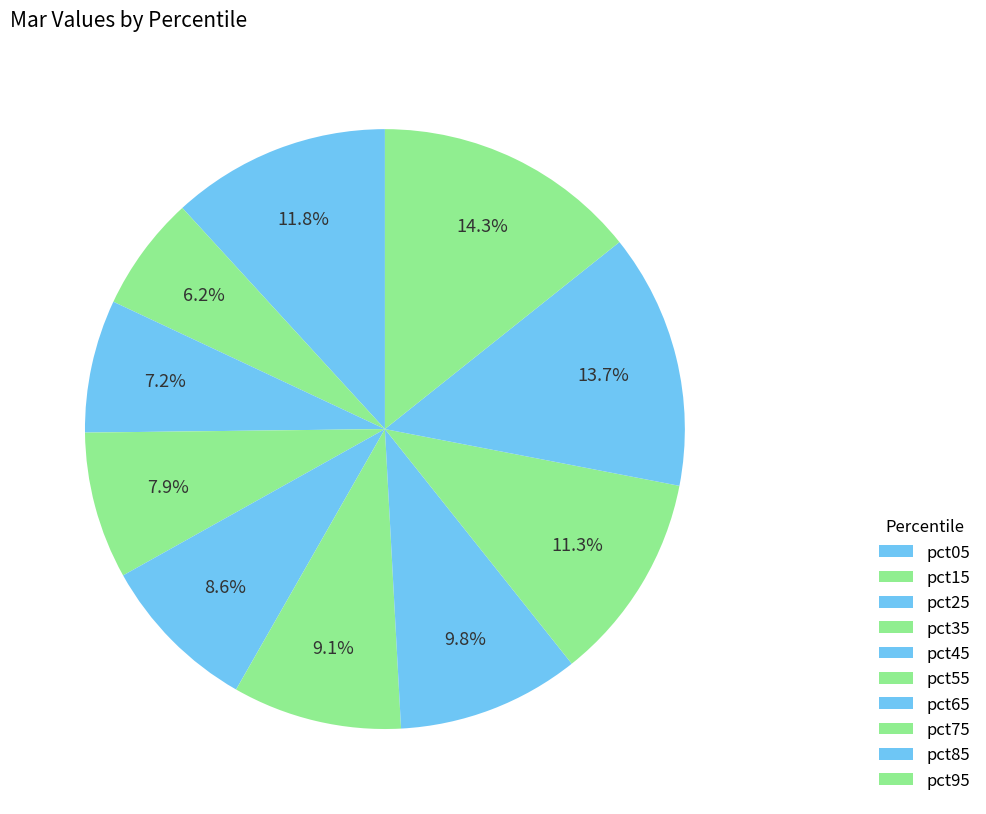

True or false: pct15 accounts for 19% of the total.

False